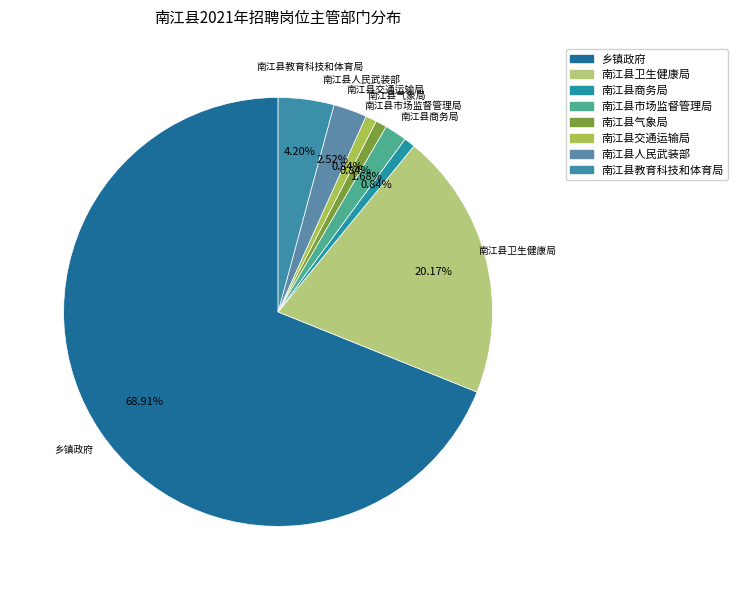

Count the number of slices in the pie.

8